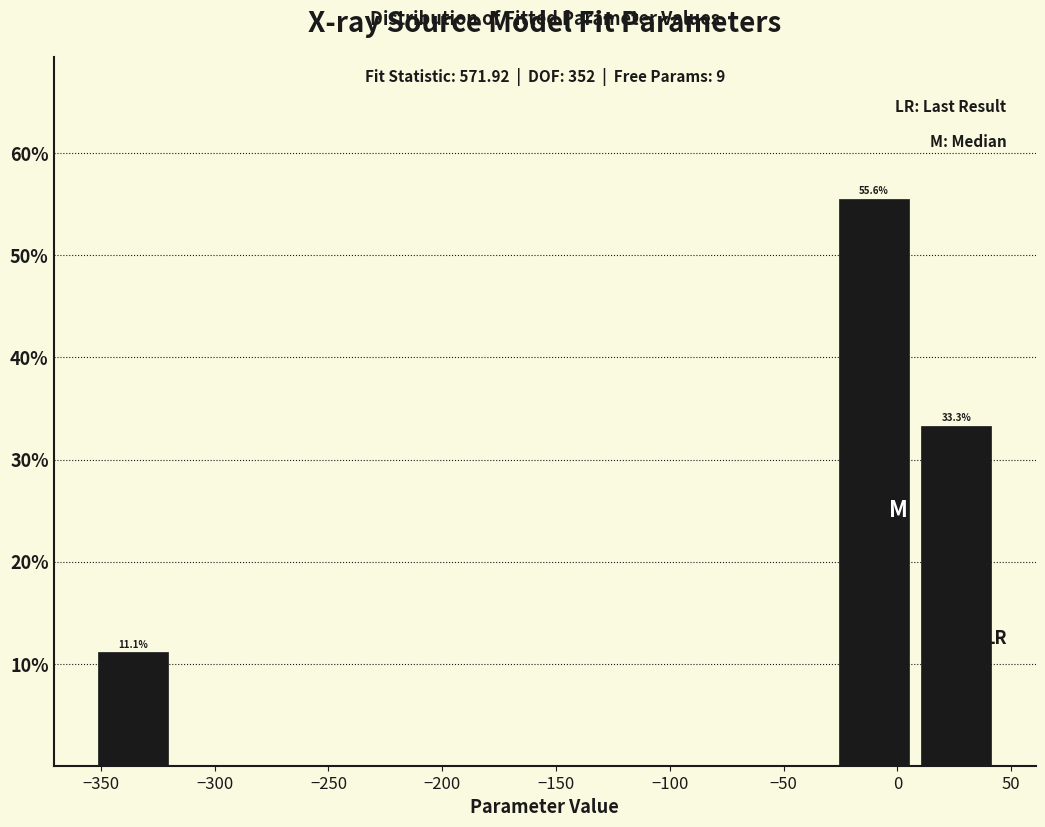

Over which range of the x-axis is the bar tallest?

-30 to 10